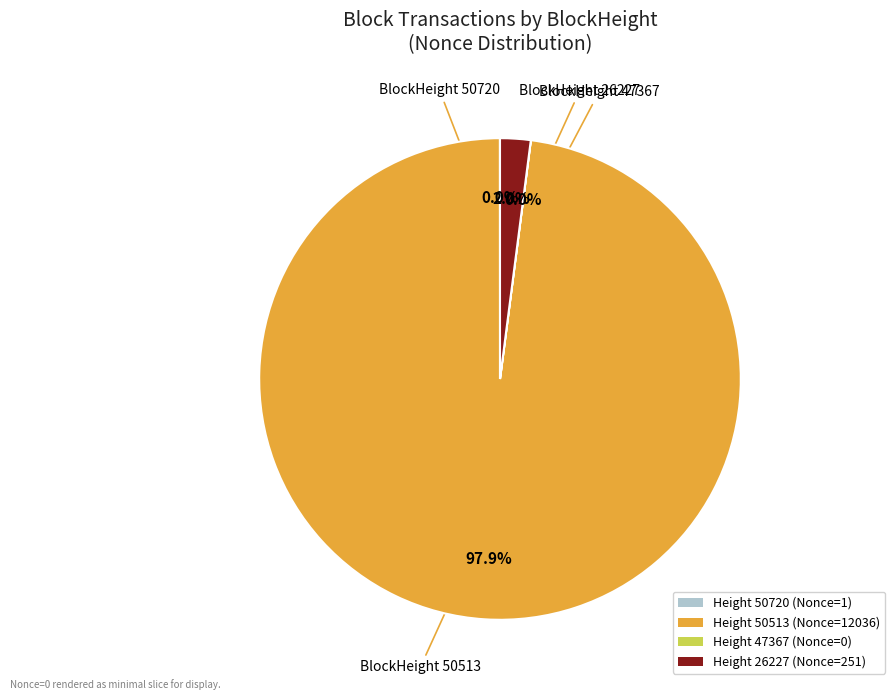

Is there any slice that represents more than half of the pie?

Yes